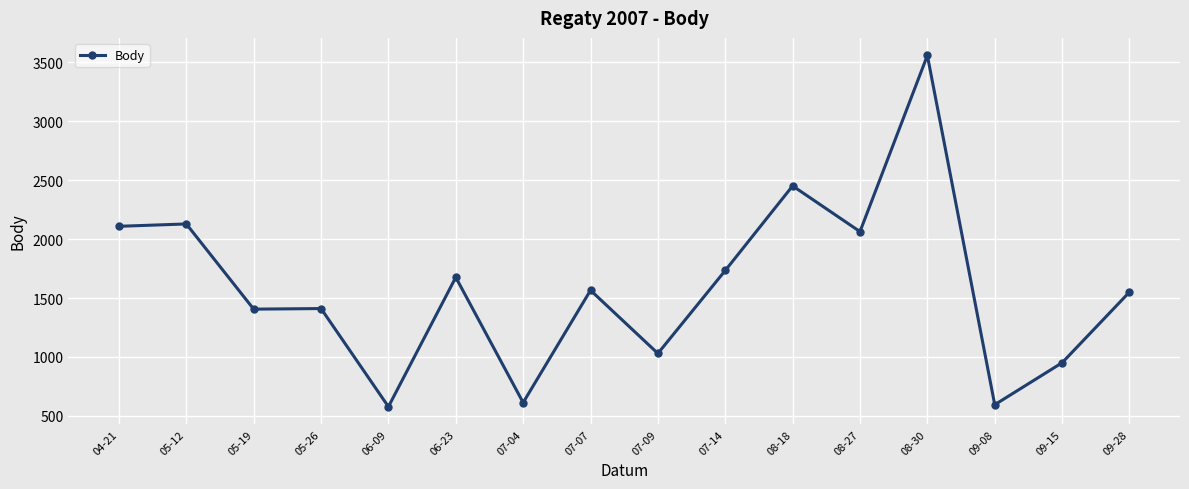

True or false: the data has more than 2 interior local peaks.

True